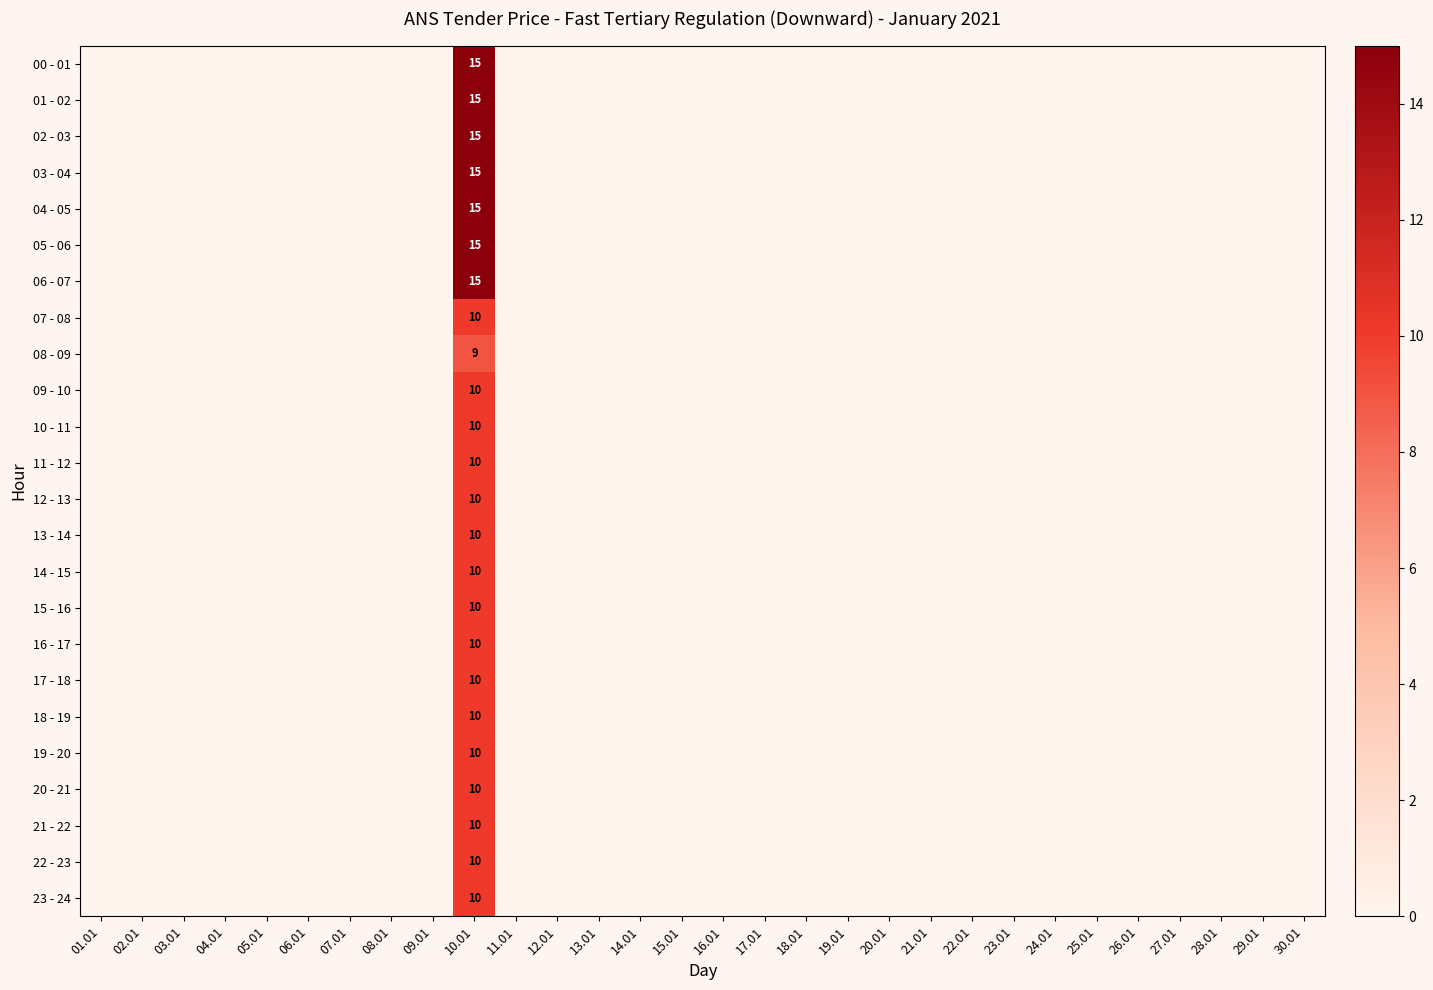

True or false: 04 - 05 has a value of 7 at 10.01.

False